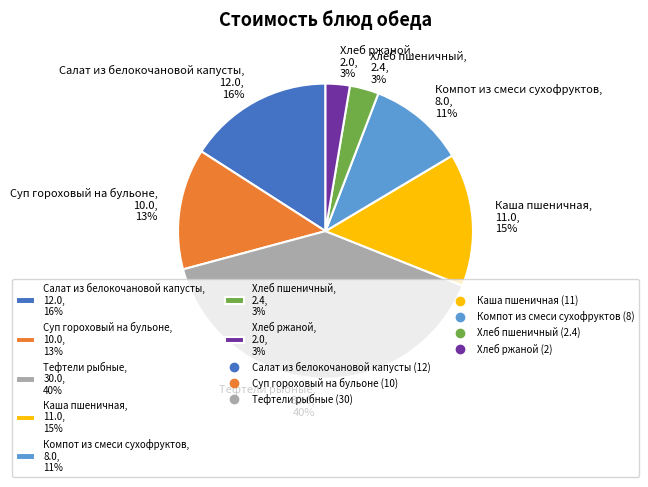

True or false: Каша пшеничная accounts for 28% of the total.

False